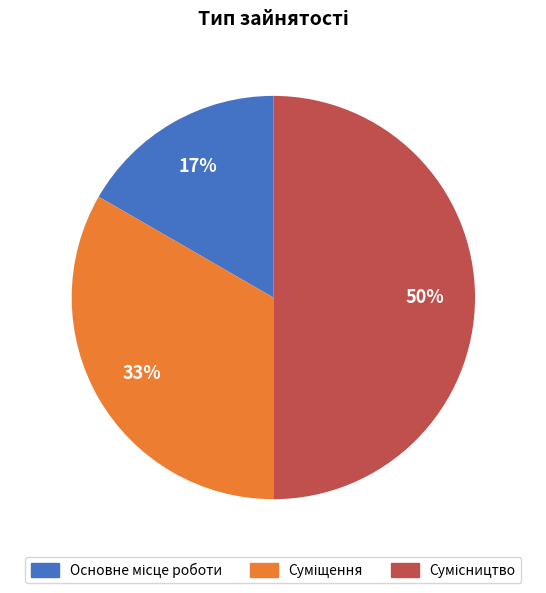

To the nearest percent, what is the average slice percentage?

33%